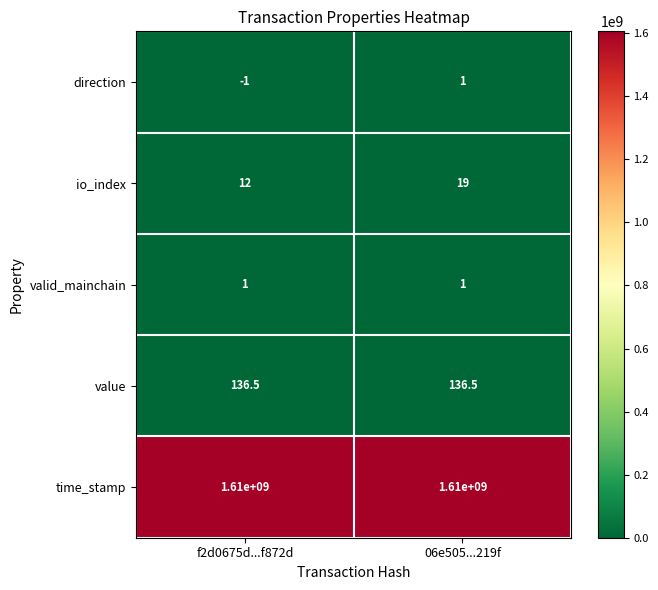

What is the sum of the io_index values at f2d0675d...f872d and 06e505...219f?

31.0